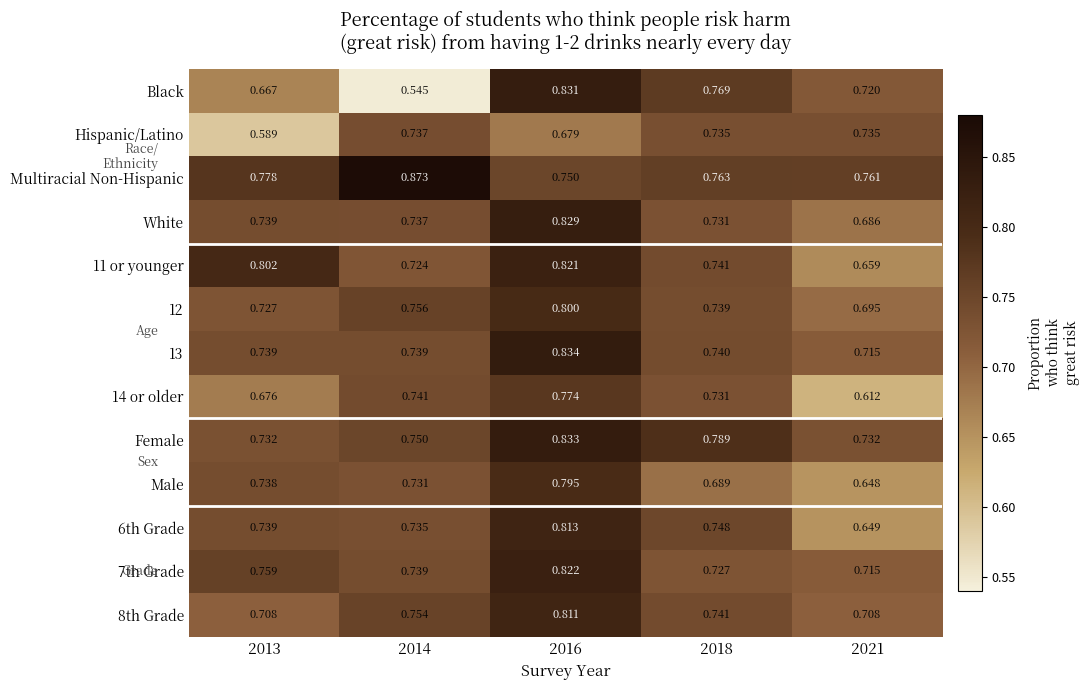

Which series has the widest spread of values?

Black